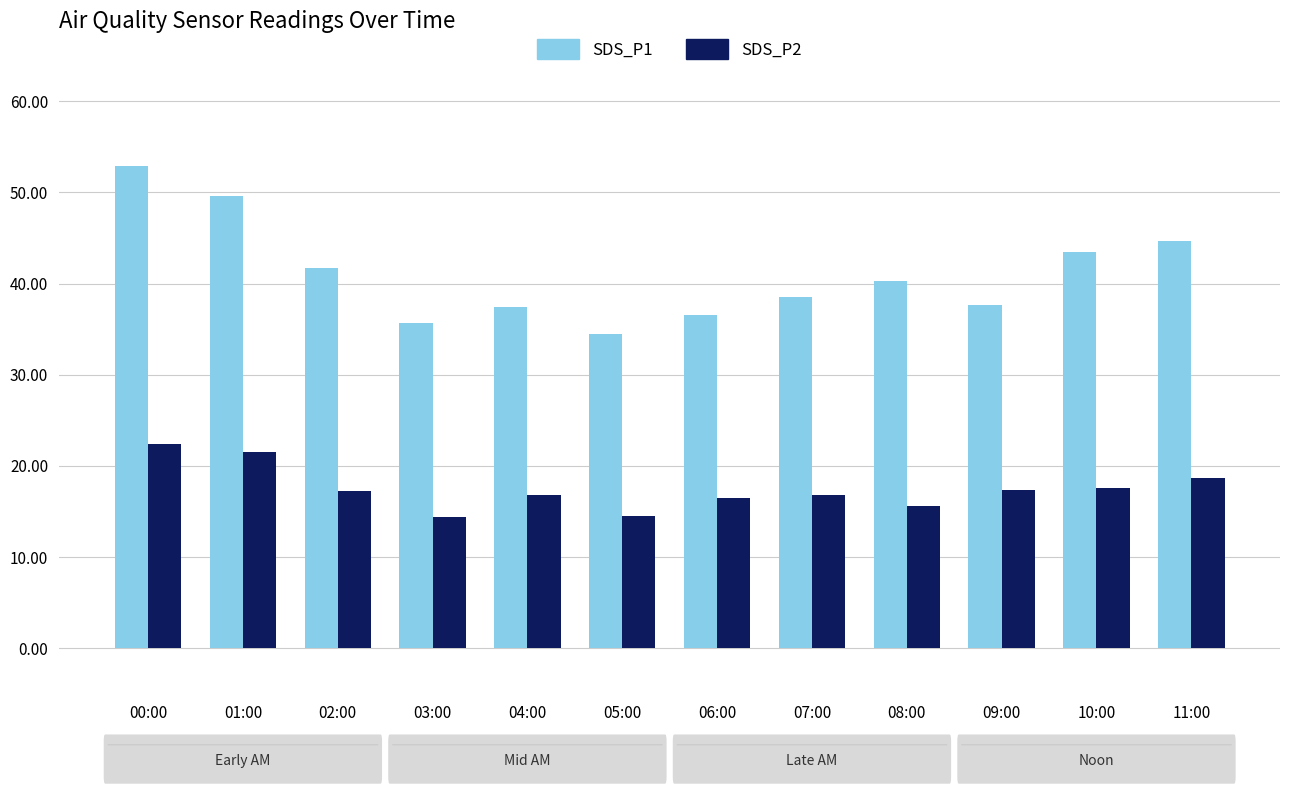

What is the spread (max minus min) of values at 04:00?

20.7